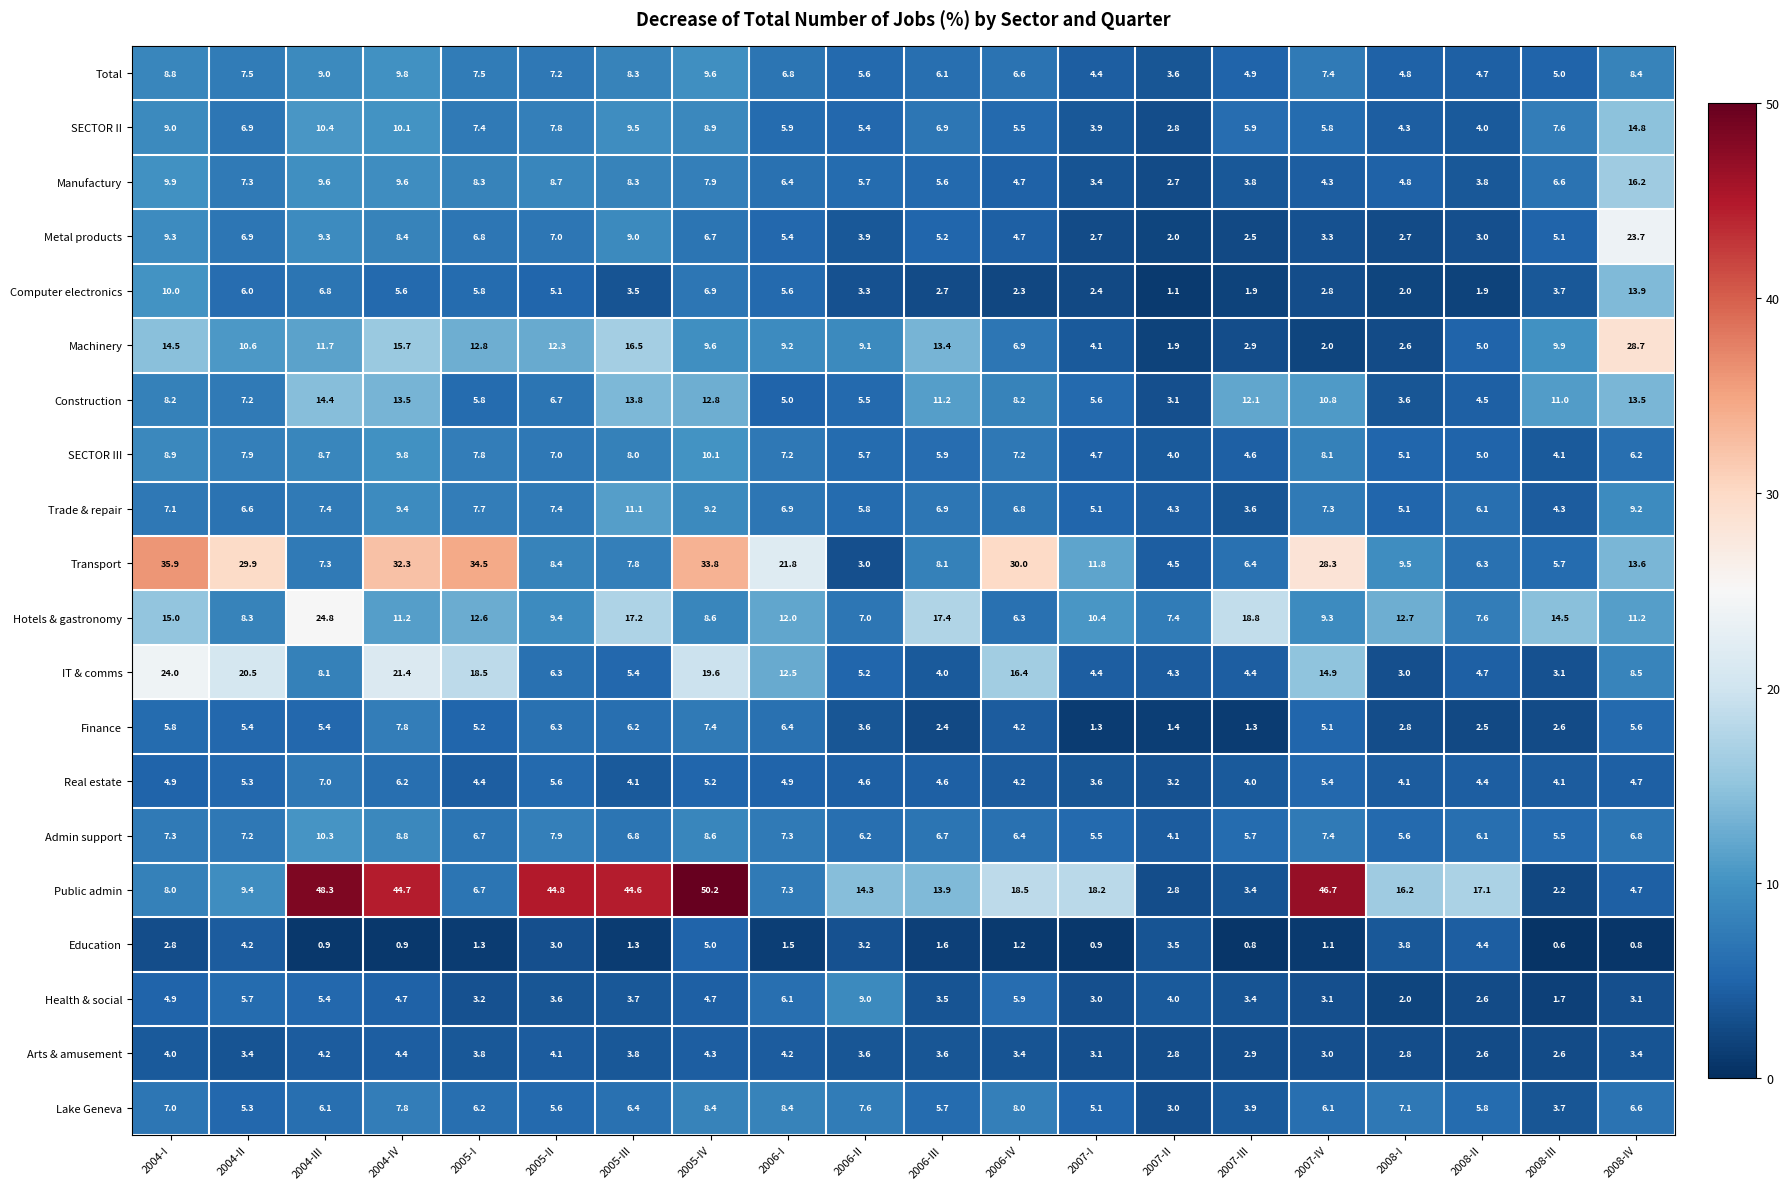

At how many categories does at least one series exceed 37?

6